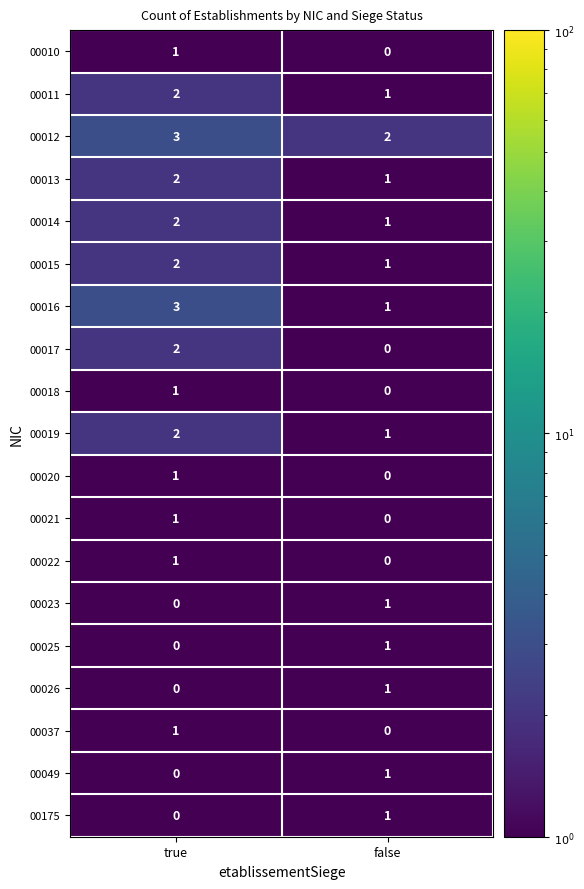

What is the minimum value shown in the chart?

0